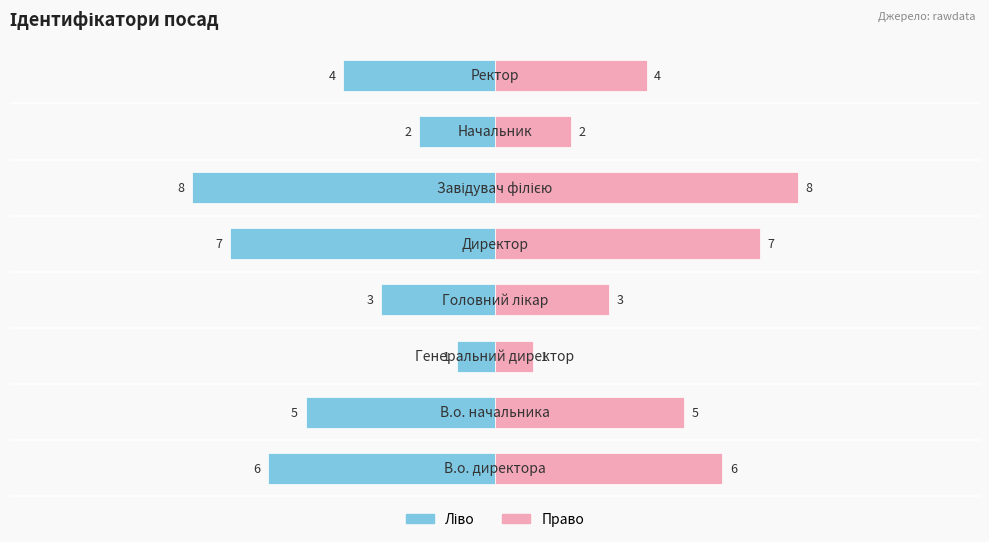

Rank the series at 2 from lowest to highest value.

Ідентифікатор (ліво), Ідентифікатор (право)